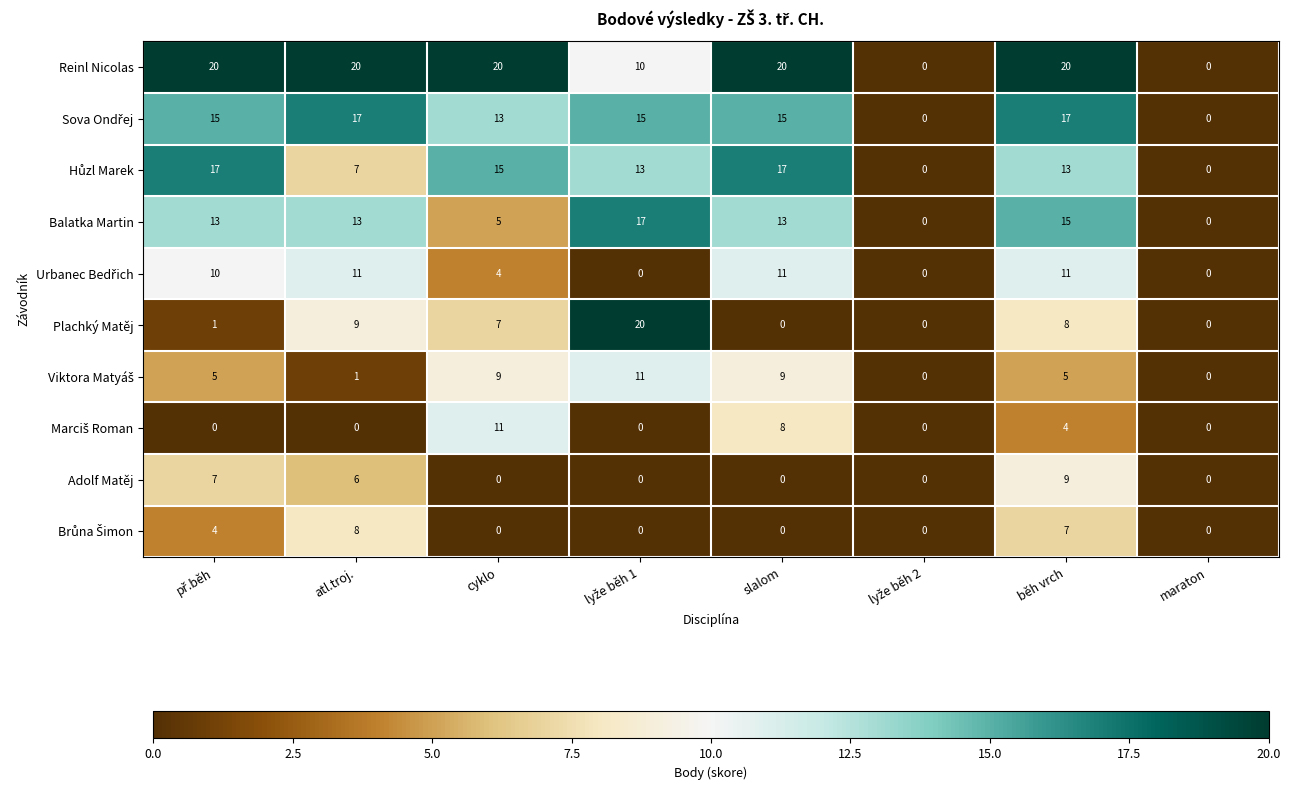

Read the Plachký Matěj value at běh vrch.

8